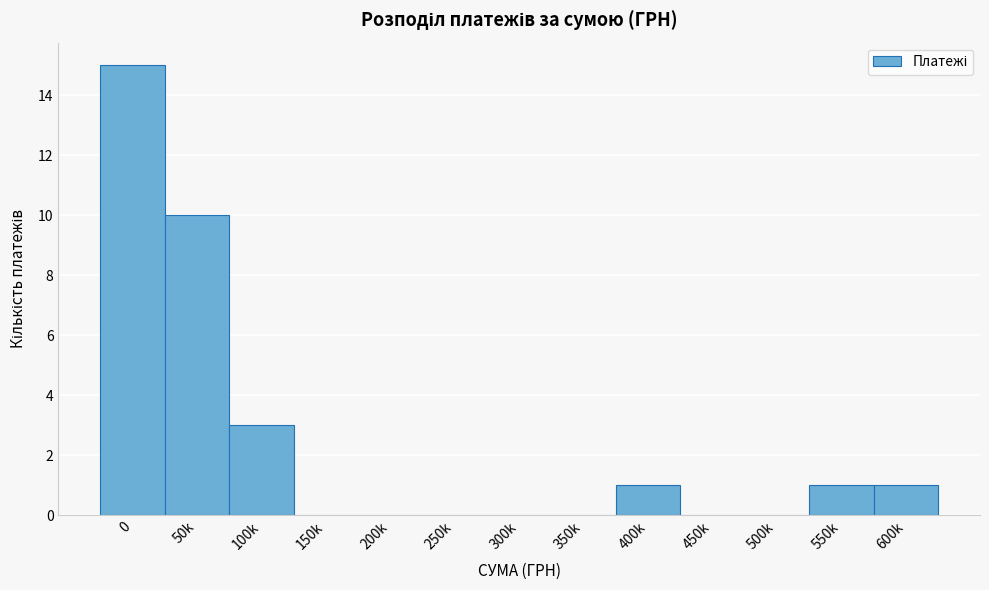

Reading left to right, list all the values displayed in this chart.

0=15	50k=10	100k=3	150k=0	200k=0	250k=0	300k=0	350k=0	400k=1	450k=0	500k=0	550k=1	600k=1